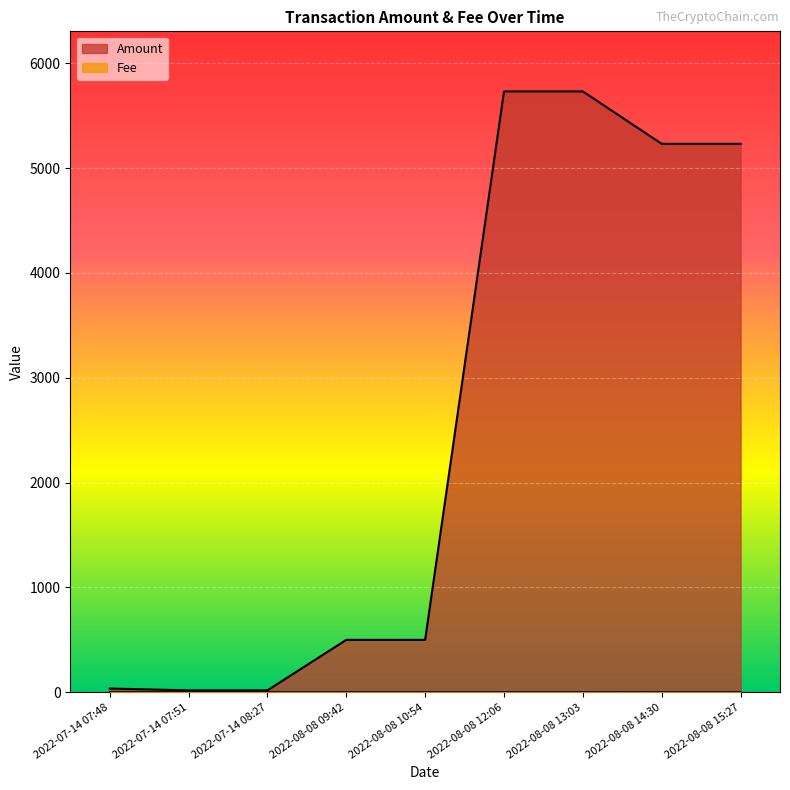

True or false: Fee and Amount intersect in this chart.

False